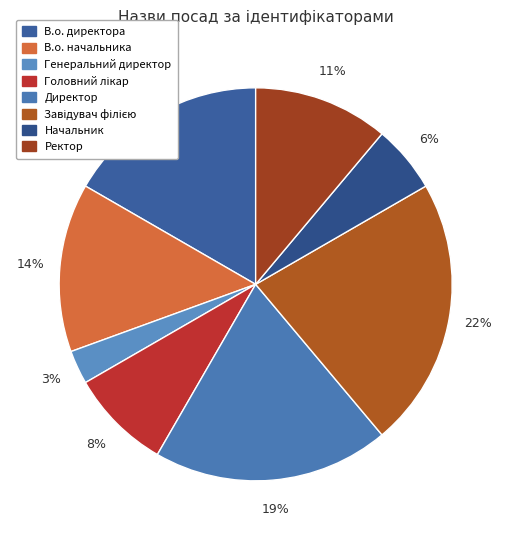

Combined, what portion of the pie is Начальник and Головний лікар?

13.9%